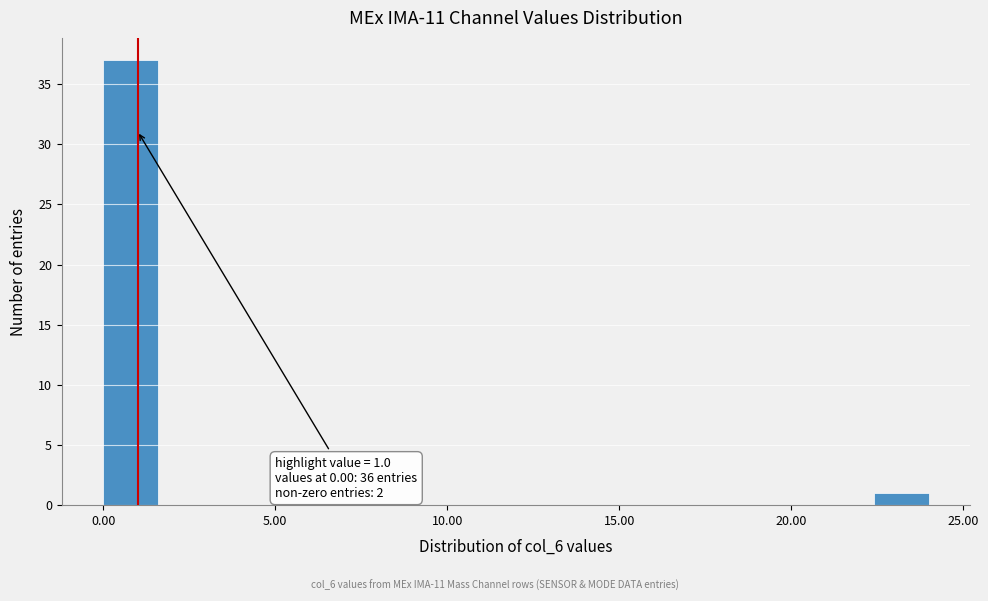

Around what value on the x-axis is the tallest bar? Give the approximate position of its centre, as read against the axis.

1.0